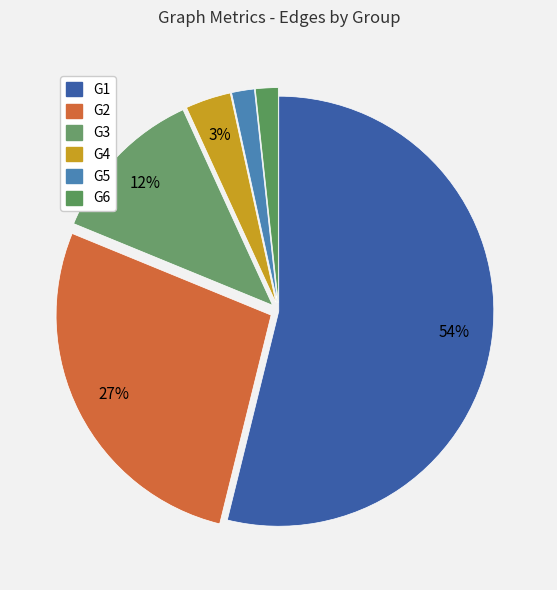

What is the largest slice in the pie chart?

G1